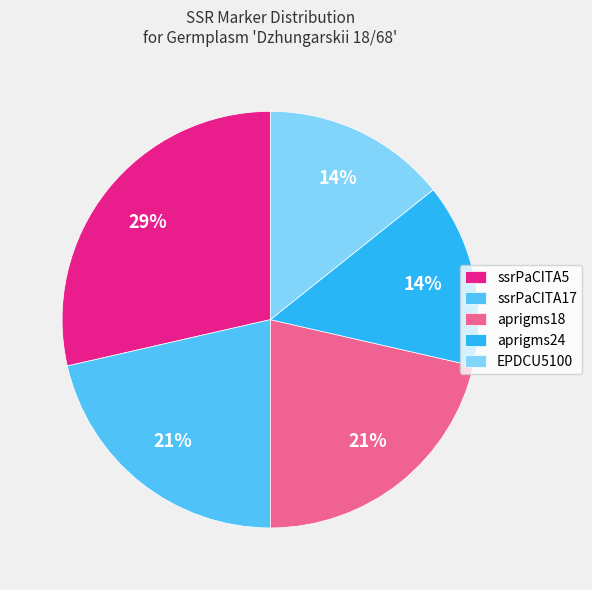

The ssrPaCITA5 slice represents 42% of the pie. True or false?

False